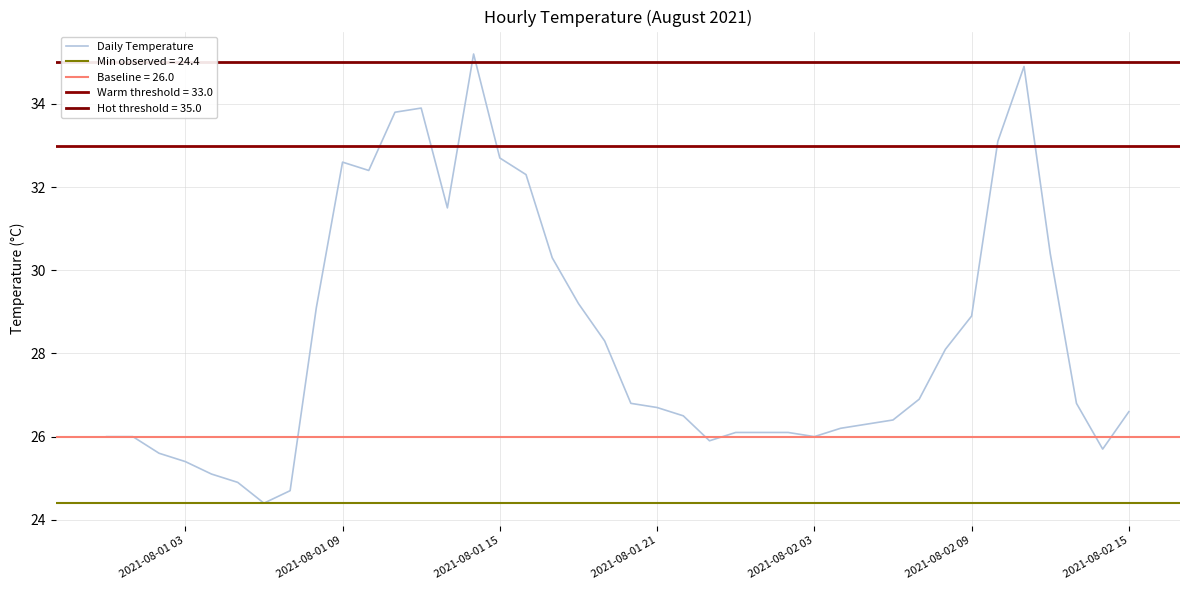

True or false: Daily Temperature has a value of 26.6 at 2021-08-02 15.

True